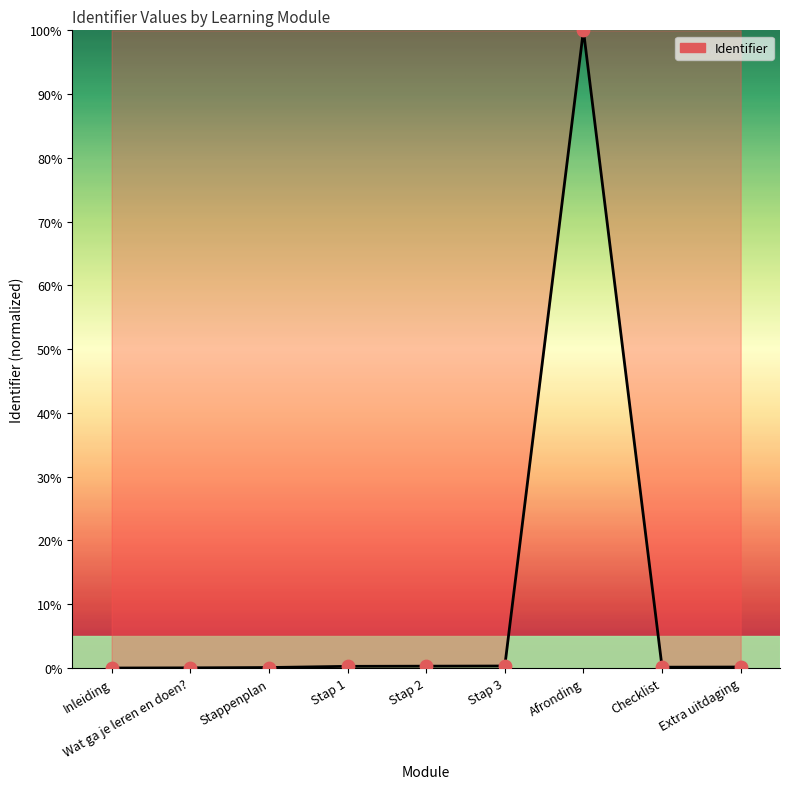

What is the change in value from Stap 1 to Extra uitdaging?

-0.1